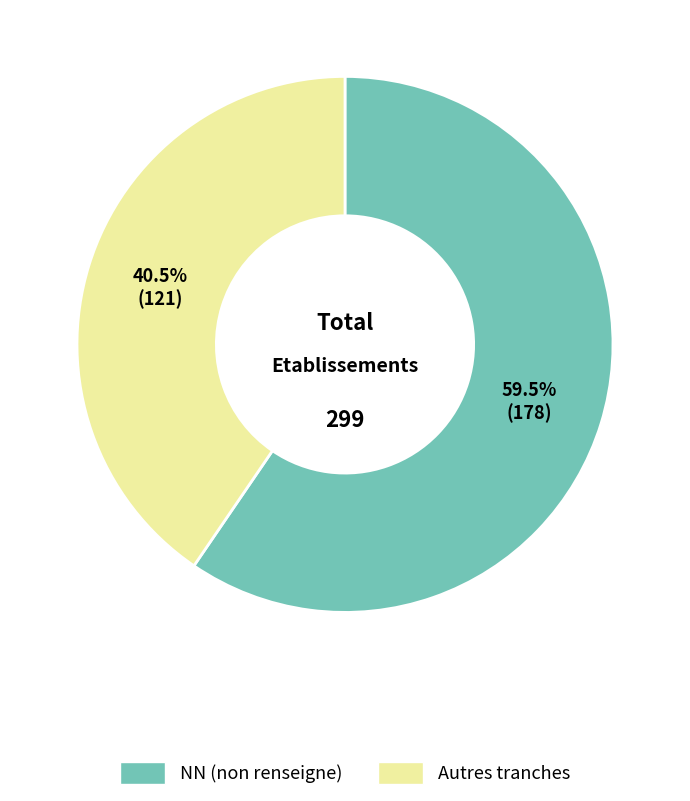

Does any single category account for the majority?

Yes